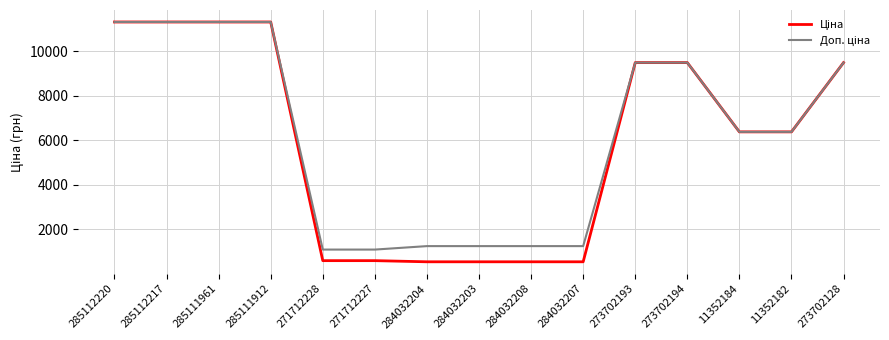

What is the total value across all series at 271712228?

1690.1